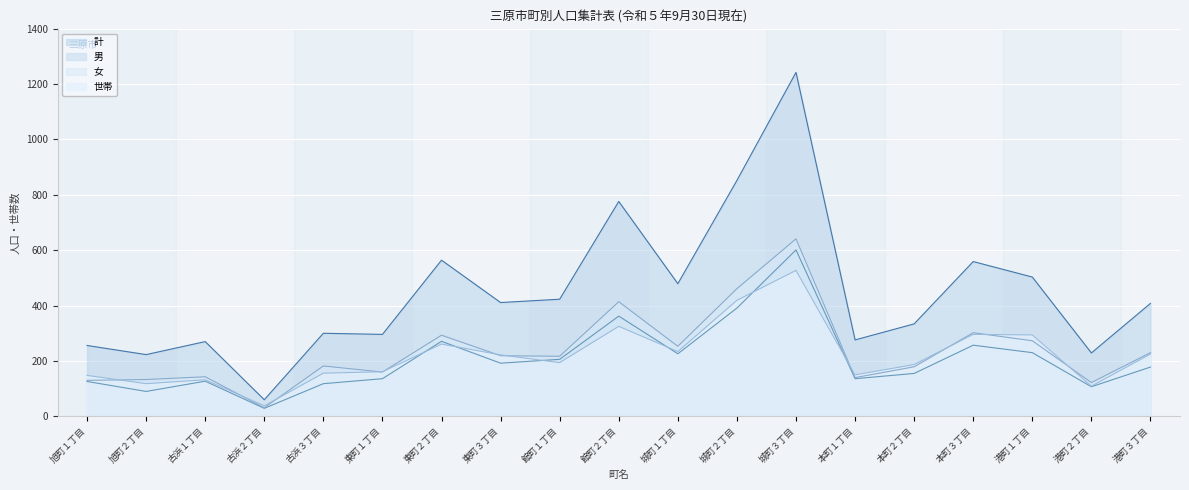

What is the value of the 男 point at the 7th from the left?

271